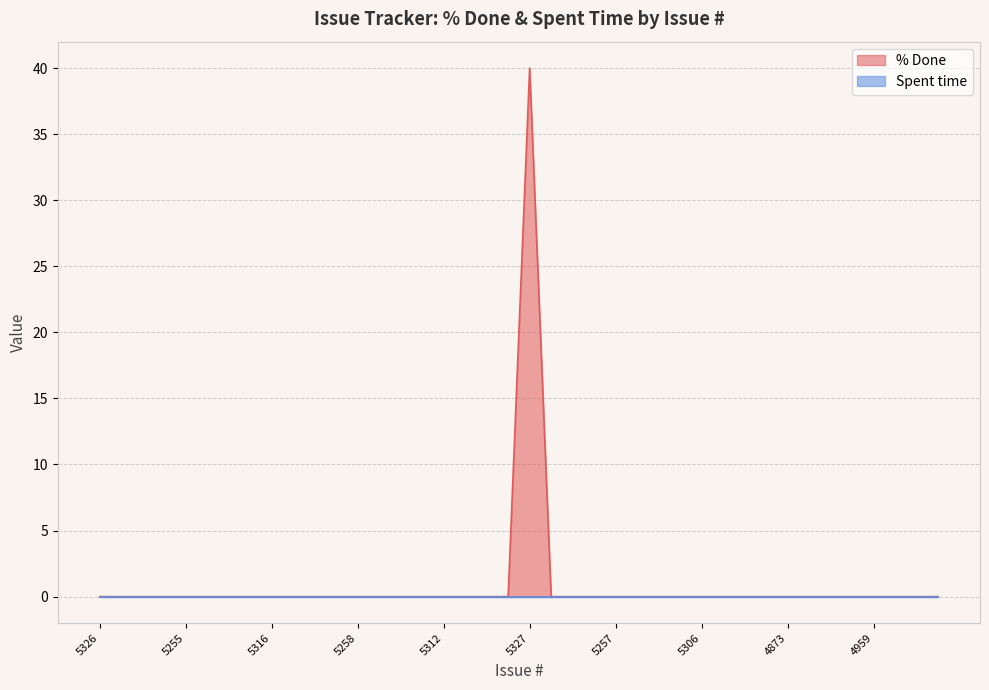

Reading left to right, list all the values displayed in this chart.

5326=0	5328=0	5260=0	5349=0	5255=0	5303=0	5292=0	5331=0	5316=0	5301=0	5317=0	5291=0	5258=0	5350=0	5345=0	5318=0	5312=0	4972=0	5235=0	4967=0	5327=40	5236=0	4984=0	5259=0	5257=0	5321=0	5256=0	5315=0	5306=0	5339=0	5340=0	4872=0	4873=0	4868=0	4866=0	4950=0	4959=0	4940=0	4954=0	4960=0